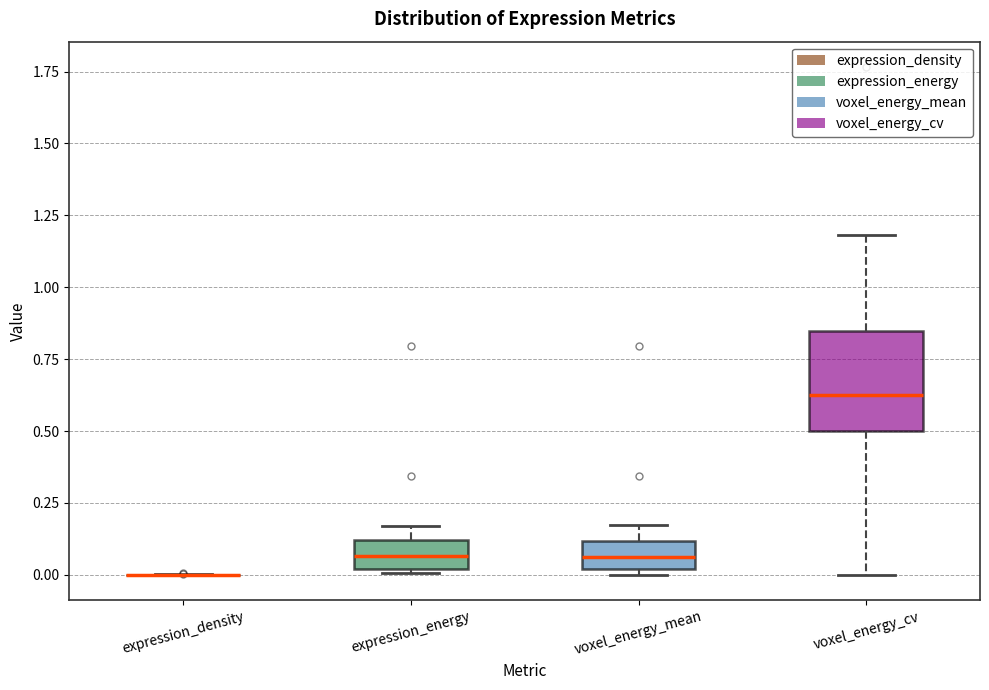

Where does the upper whisker of the box for voxel_energy_mean end on the y-axis? The values are not printed on the chart, so give them approximately, as read against the axis.

0.15